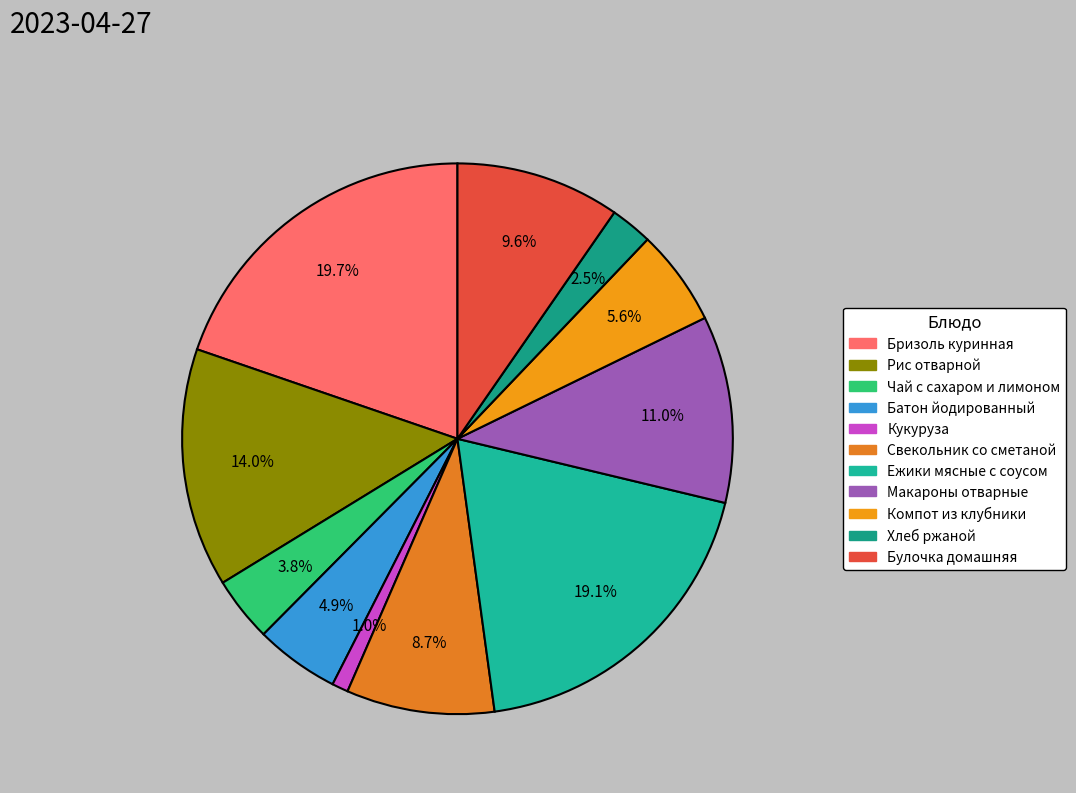

The Свекольник со сметаной slice represents 1% of the pie. True or false?

False